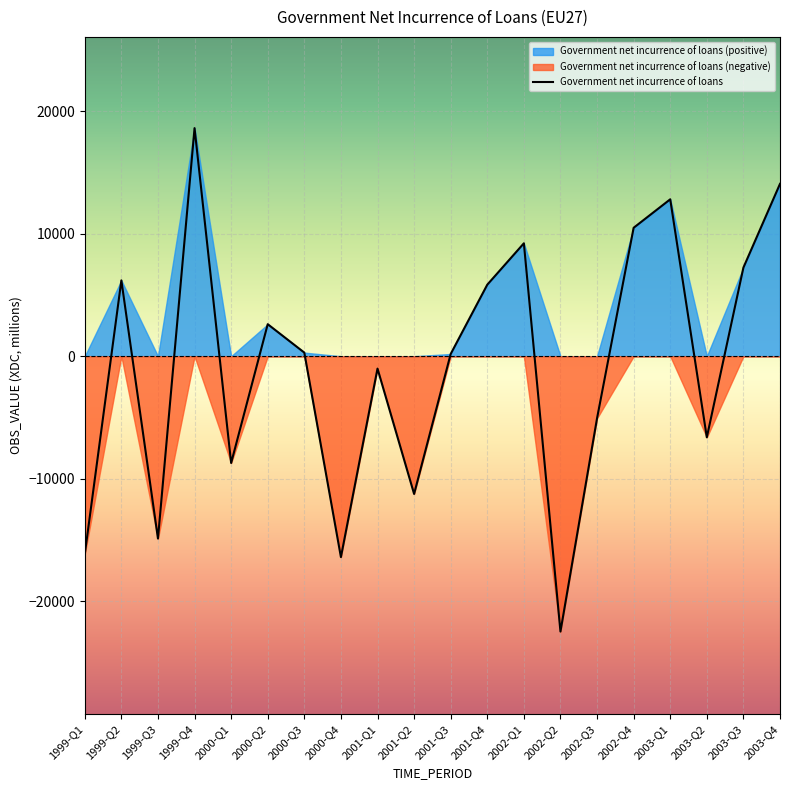

The chart shows a value of 24245.5 at 2003-Q4. True or false?

False